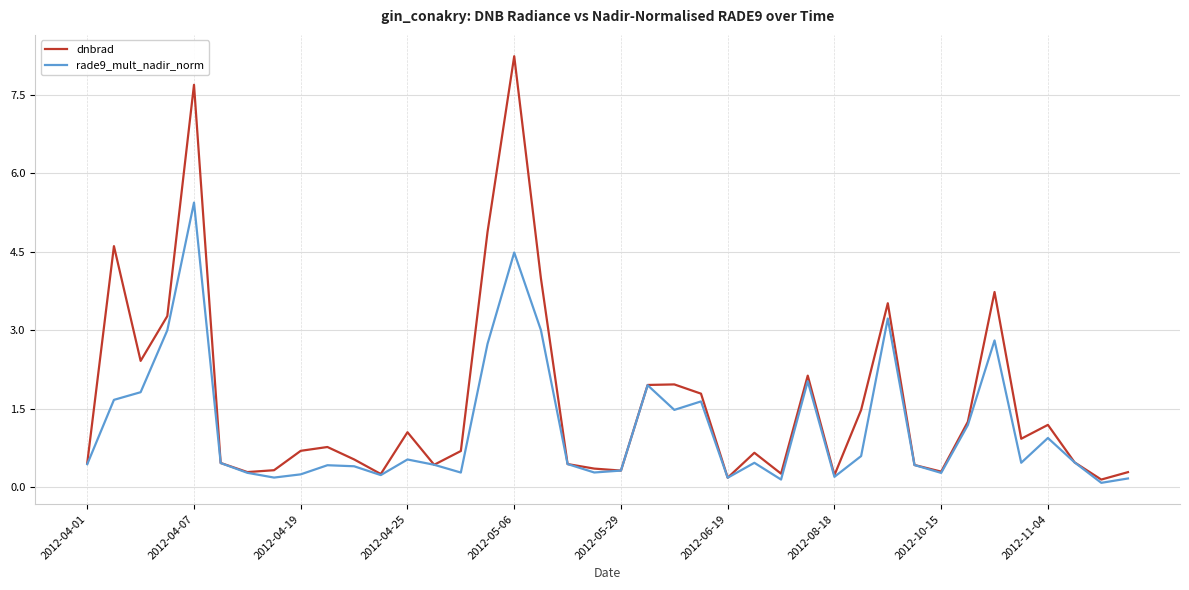

Which series has the largest total across all categories?

dnbrad